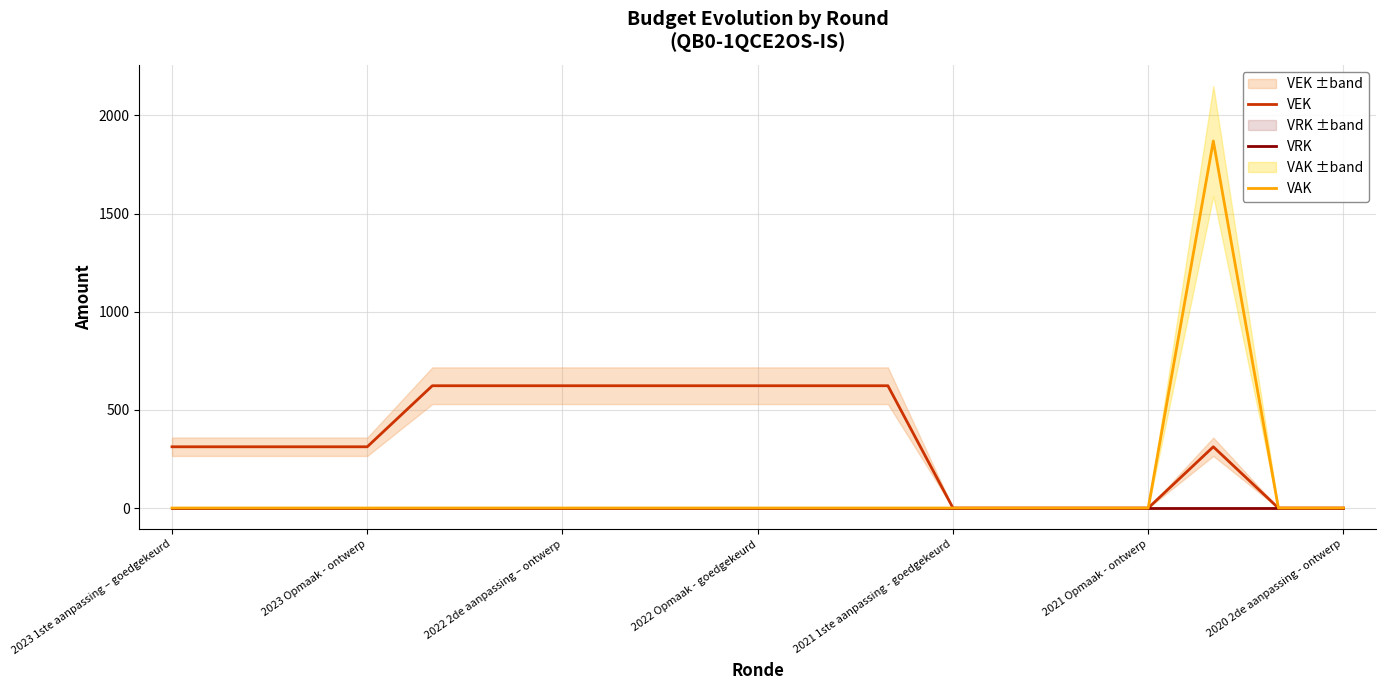

Is it true that VEK equals -380 at 2021 Opmaak - ontwerp?

False